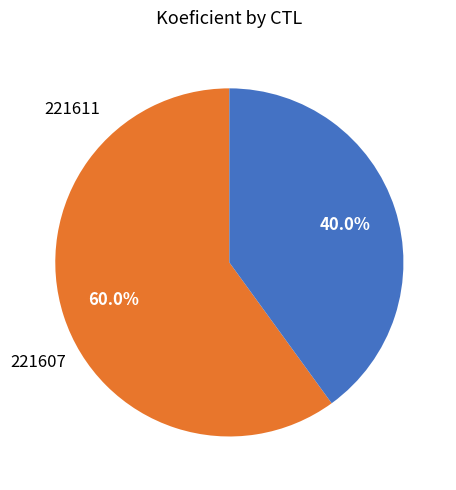

Is there any slice that represents more than half of the pie?

Yes